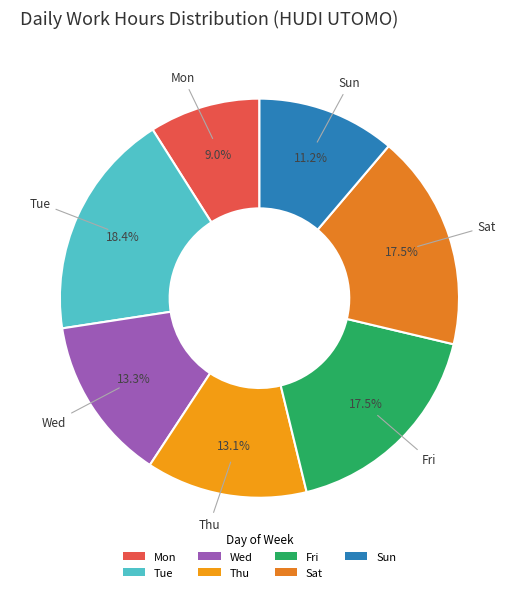

Between Wed and Mon, which is larger?

Wed